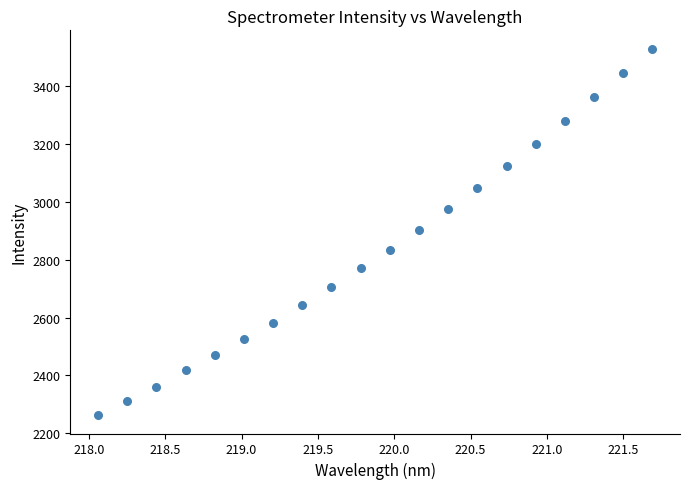

What is the range of Y values (max minus min)?

1265.8